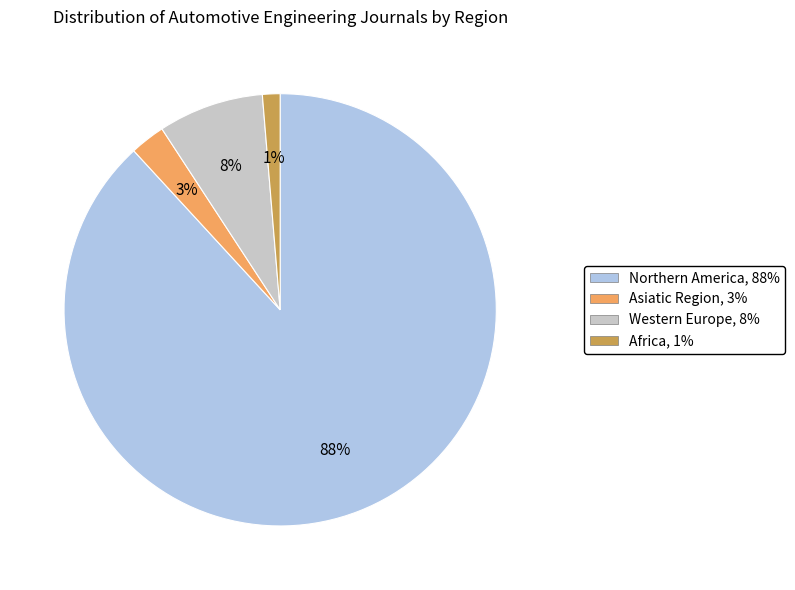

Combined, do Northern America and Asiatic Region account for over 50%?

Yes